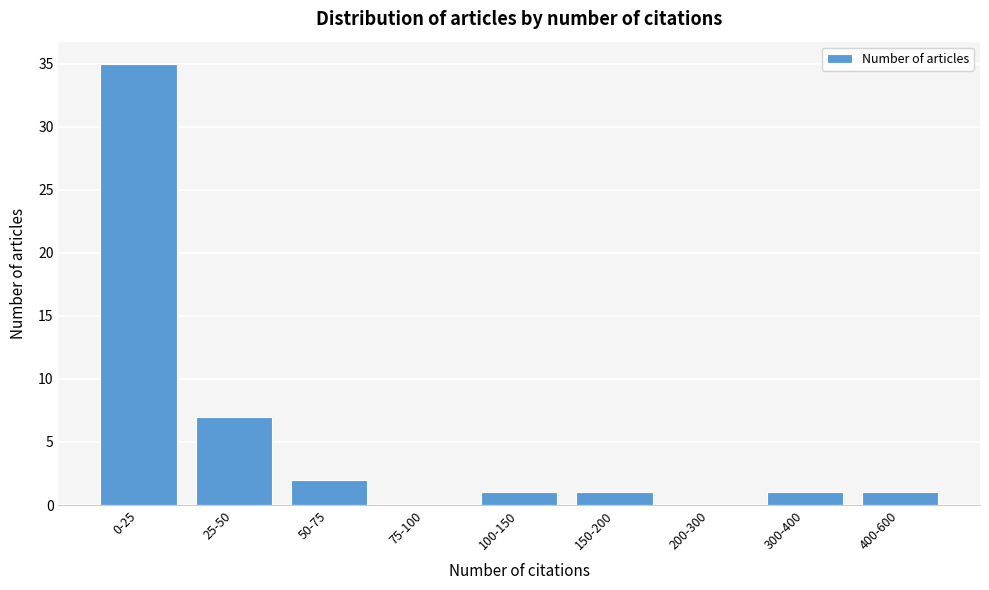

Reading right to left, what are all the values shown in this chart?

400-600=1	300-400=1	200-300=0	150-200=1	100-150=1	75-100=0	50-75=2	25-50=7	0-25=35